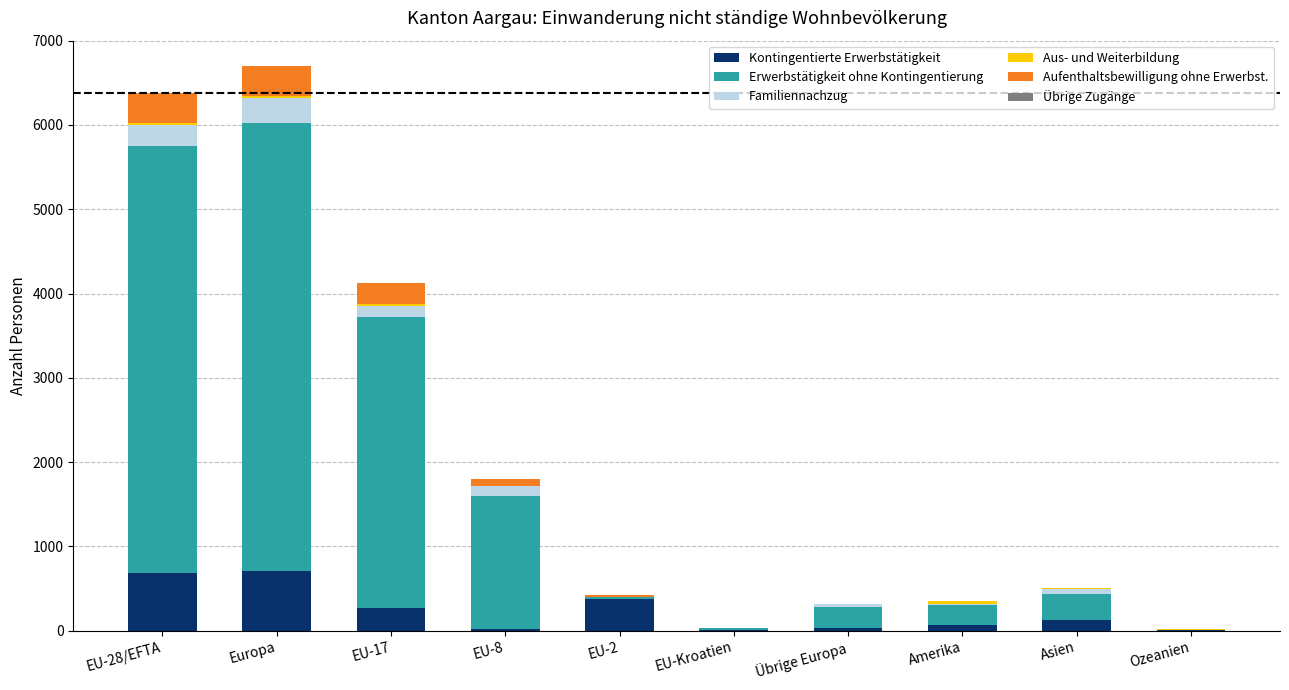

List the labels in order of Familiennachzug value, largest first.

Europa, EU-28/EFTA, EU-17, EU-8, Asien, Übrige Europa, Amerika, EU-2, EU-Kroatien, Ozeanien